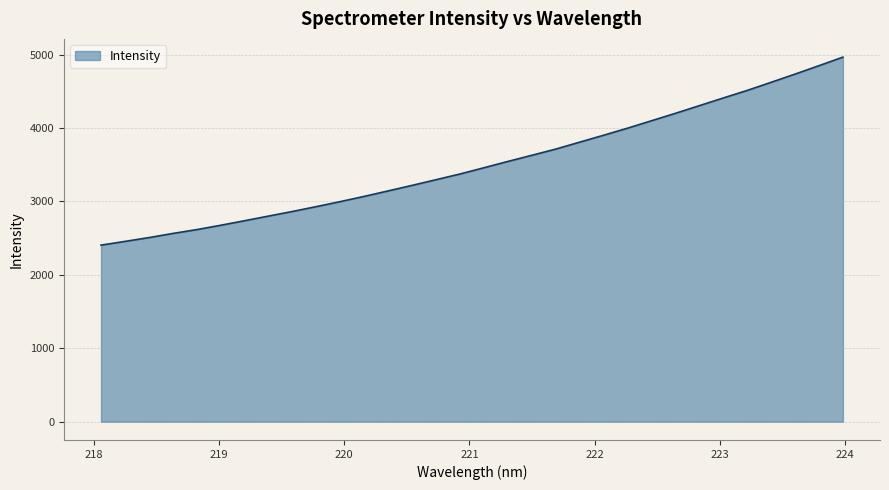

What is the difference between the maximum and minimum values?

2560.8